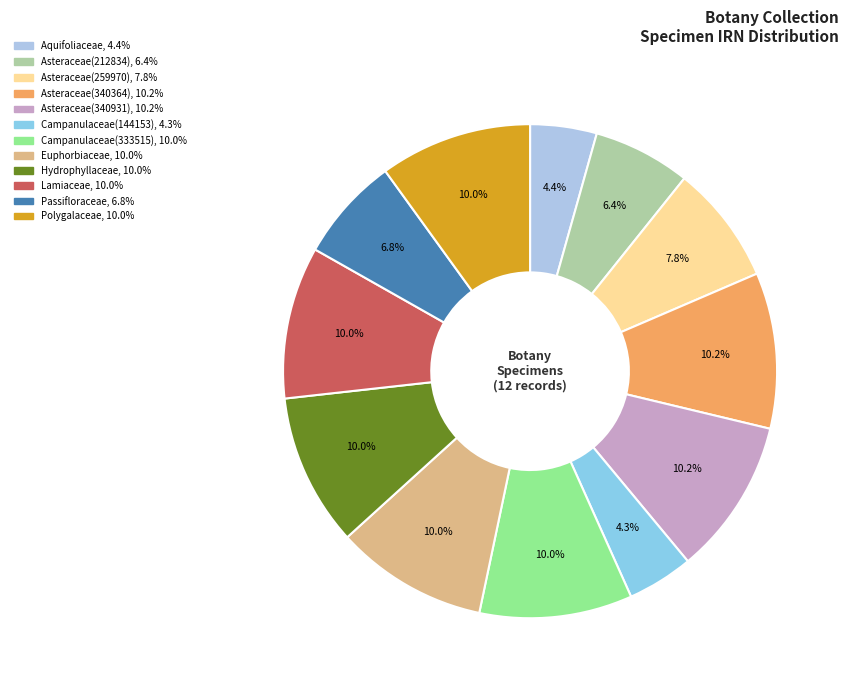

To the nearest percent, what is the difference between the largest and smallest slice percentages?

6%